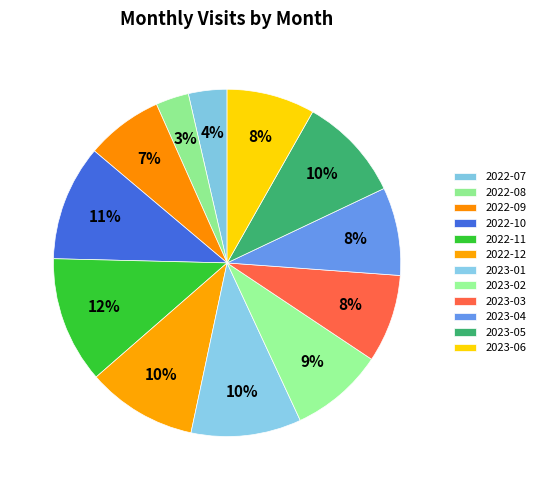

What is the total percentage of 2022-08 and 2023-02?

11.8%